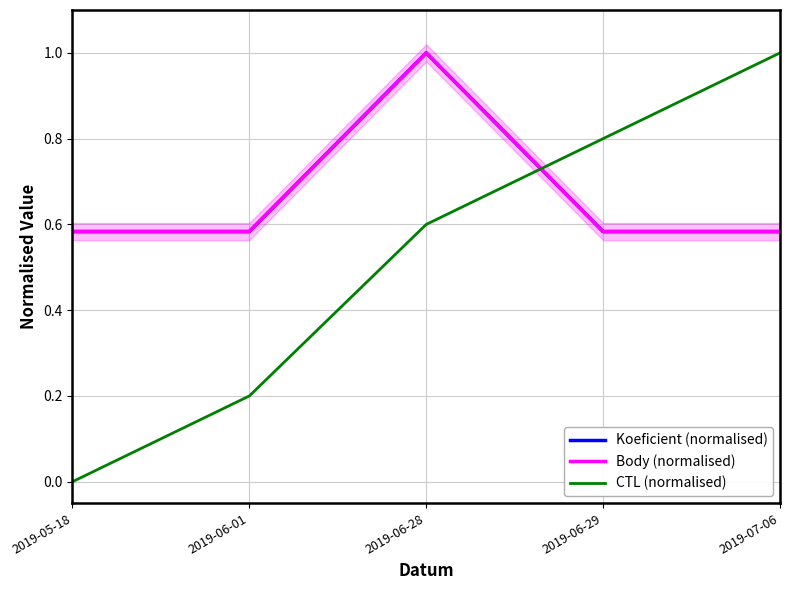

Which has a higher value, 2019-06-29 or 2019-06-28?

2019-06-28